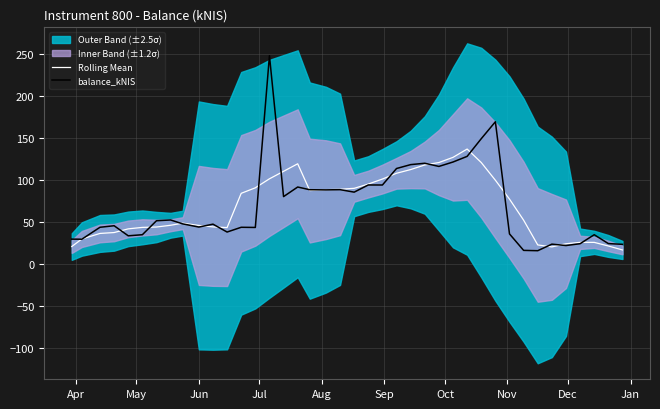

Reading left to right, extract all data points from this chart.

Rolling Mean: 20.3	29.3	35.9	36.9	41.3	43.1	43.5	45.6	48.1	45.4	43.7	42.8	83.7	90.2	100.9	109.9	118.8	86.9	88.0	88.5	89.6	94.7	100.7	107.5	111.9	117.4	120.3	126.5	136.4	120.3	99.3	76.8	51.7	22.2	19.9	23.6	25.3	25.2	20.9	16.2
balance_kNIS: 29.1	29.0	43.2	45.0	33.1	34.4	51.0	51.9	47.3	43.5	46.9	37.5	43.2	43.0	247.6	79.7	91.2	87.9	87.8	88.0	85.1	93.6	93.6	113.2	117.8	119.5	115.7	120.9	127.7	148.7	168.9	35.3	15.7	15.3	23.1	21.5	23.7	34.4	23.8	22.9